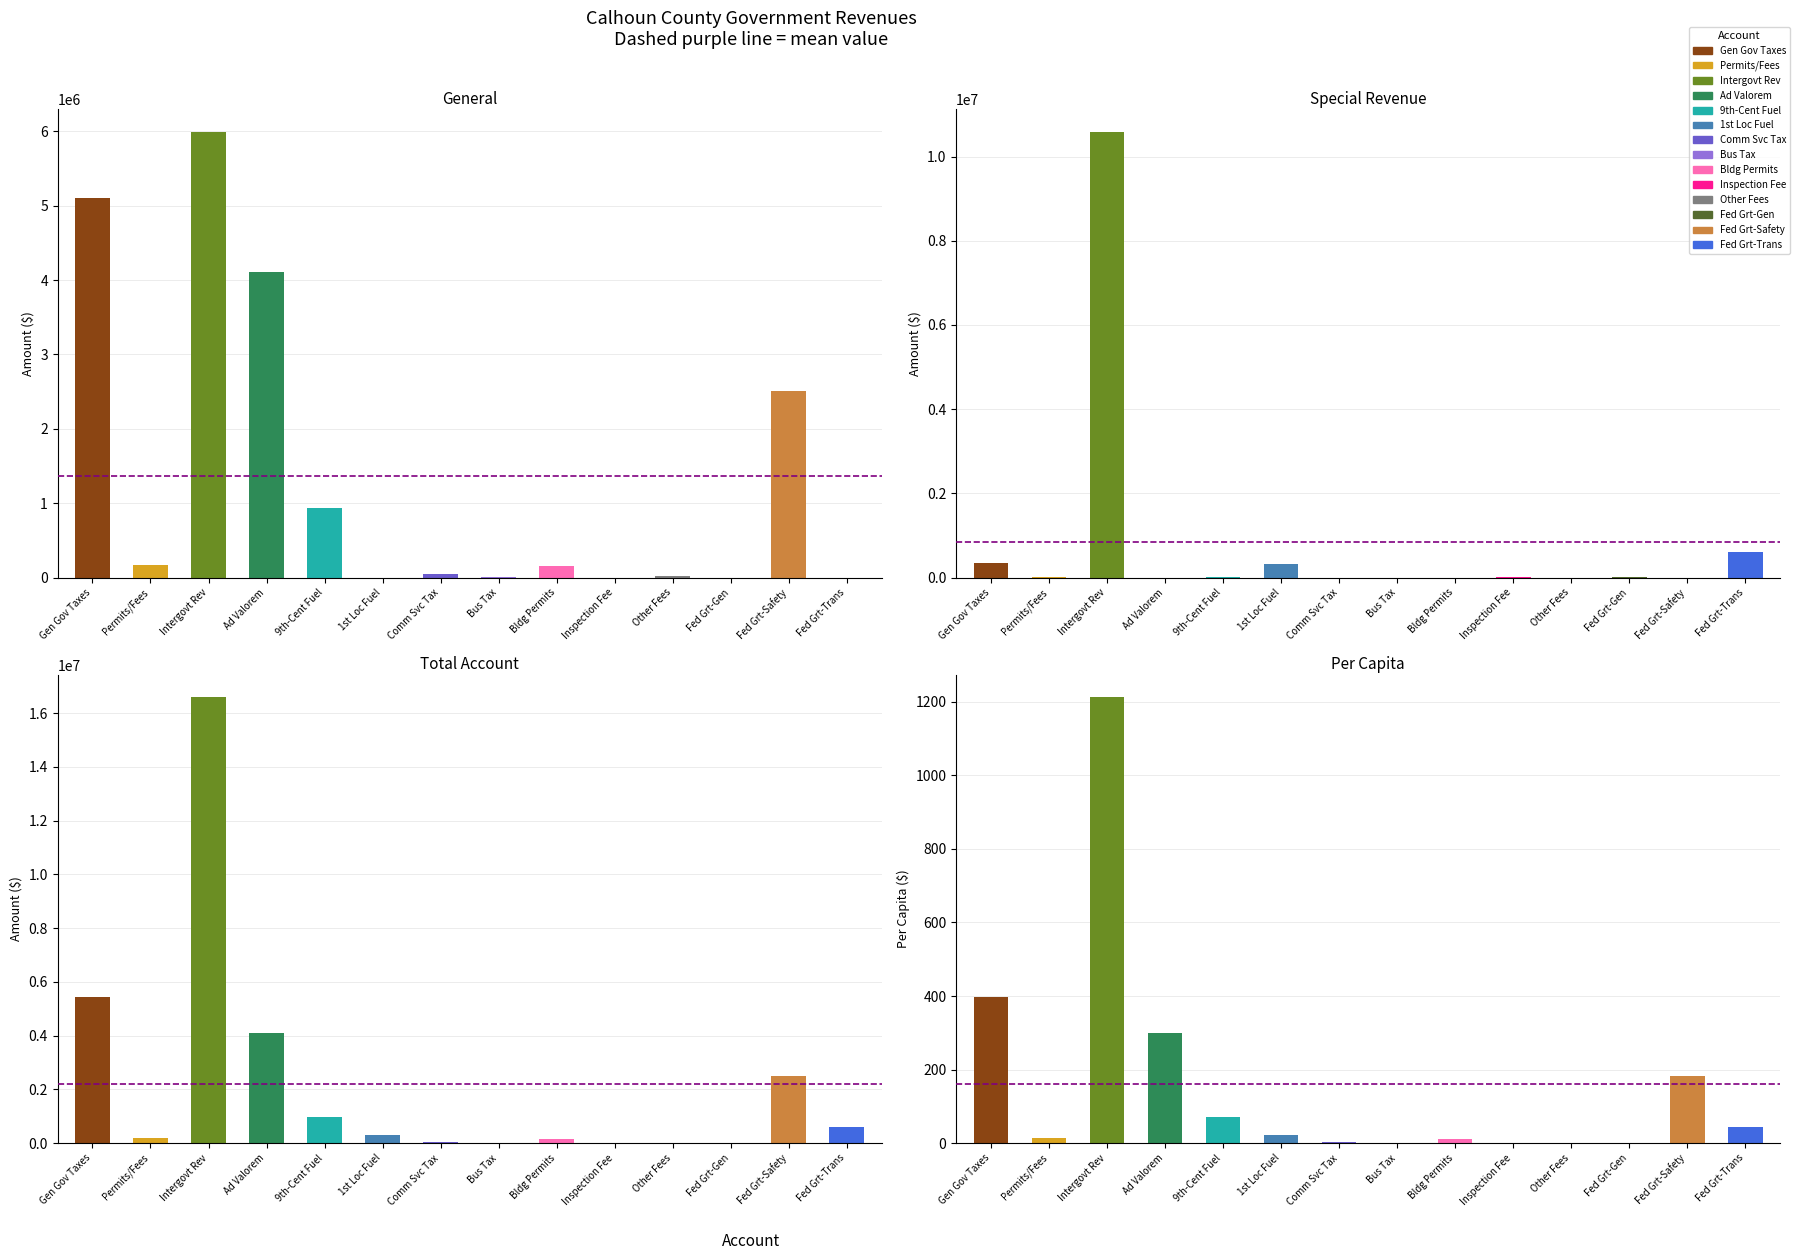

Rank the categories by General value from highest to lowest.

2, 0, 3, 12, 4, 1, 8, 6, 10, 7, 5, 9, 11, 13